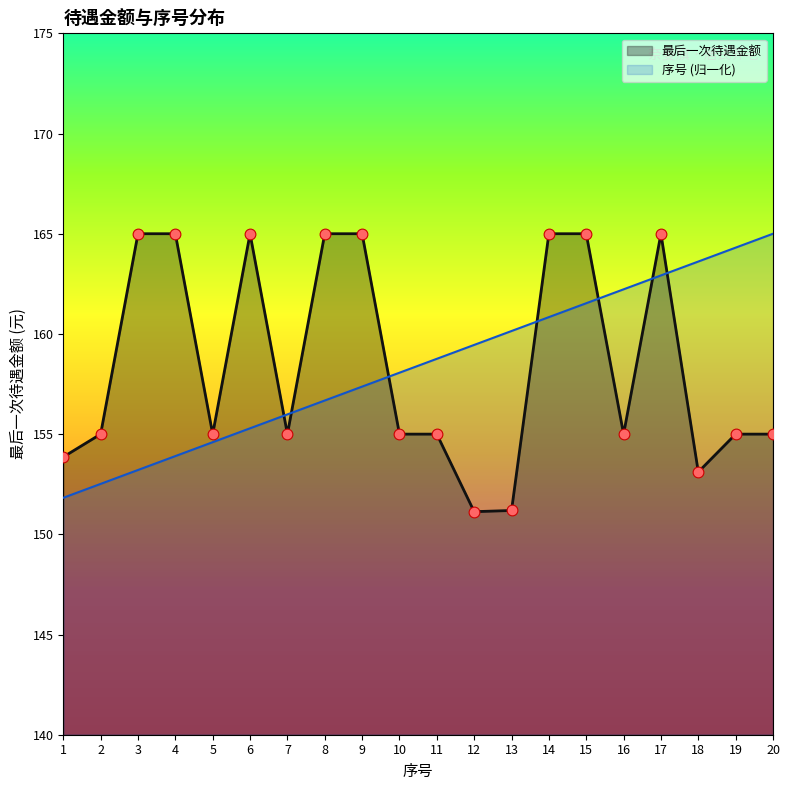

Which series reaches the minimum Y coordinate?

最后一次待遇金额